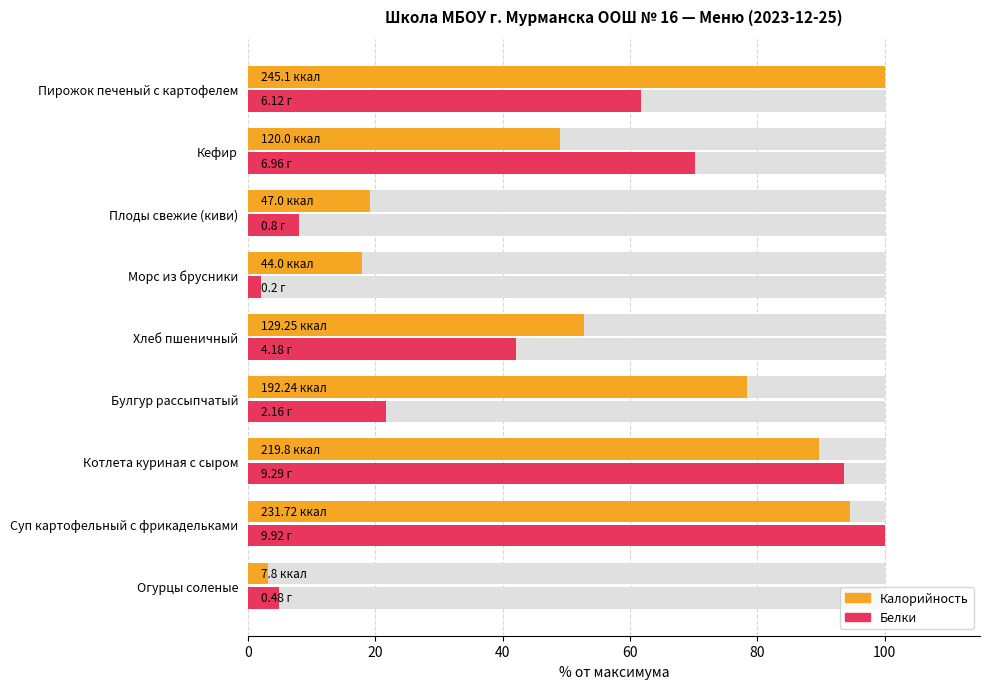

List the series in order of their overall mean, highest first.

Калорийность, Белки